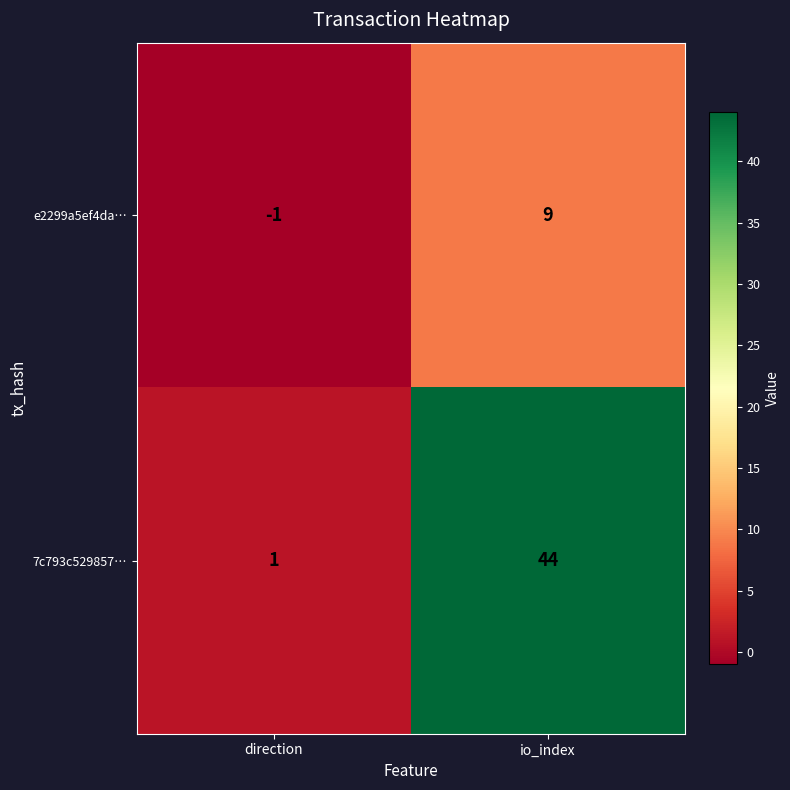

Reading right to left, extract all data points from this chart.

e2299a5ef4da…: io_index=9	direction=-1
7c793c529857…: io_index=44	direction=1